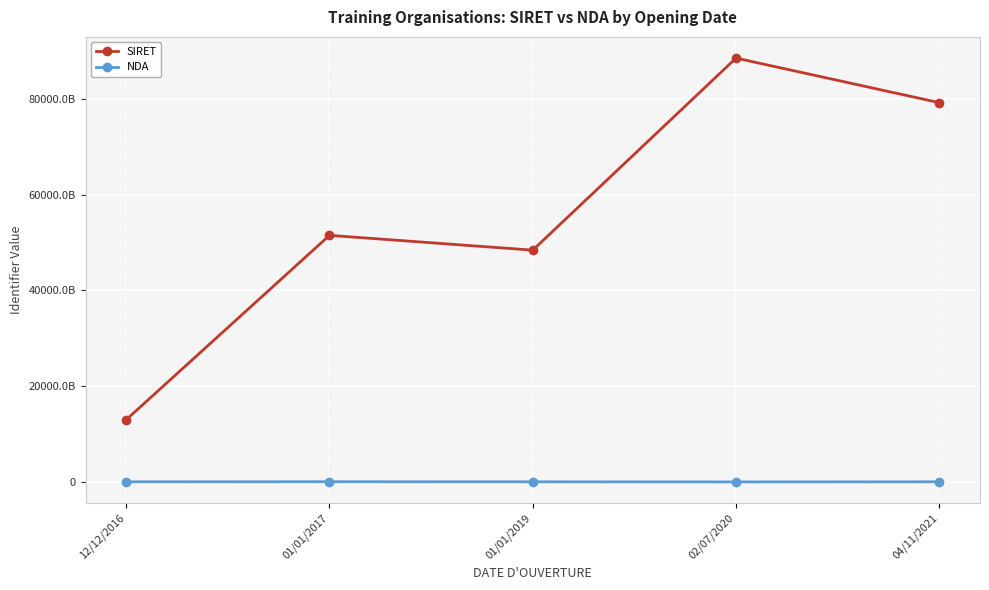

What is the difference between the second highest and second lowest values in the NDA series?

103700